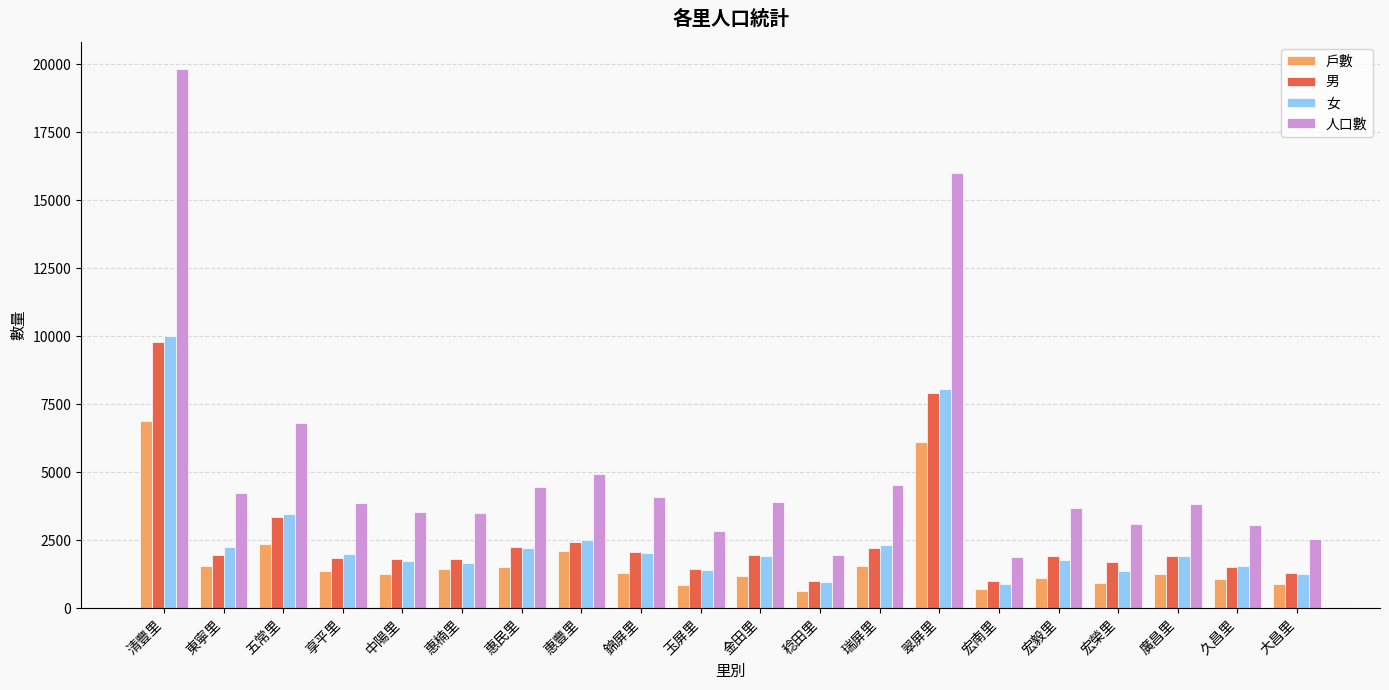

Where is 人口數 nearest to the value 10865?

五常里